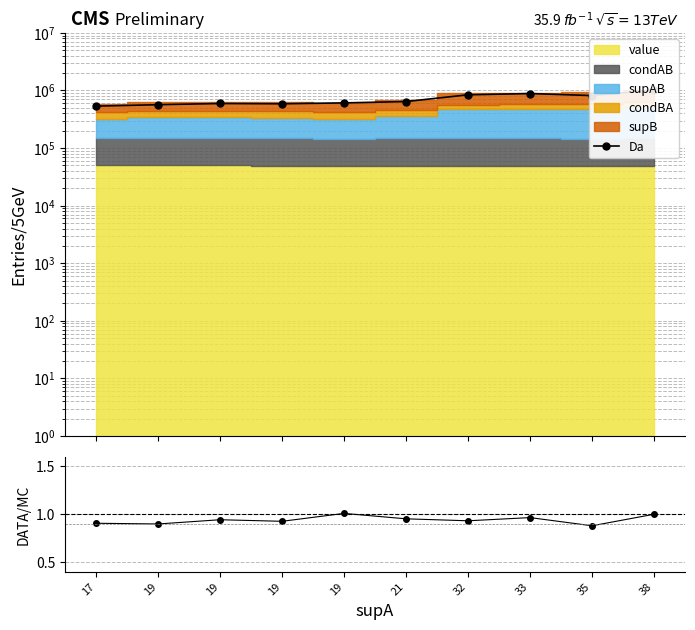

What is the difference between the second highest and second lowest values?

0.1